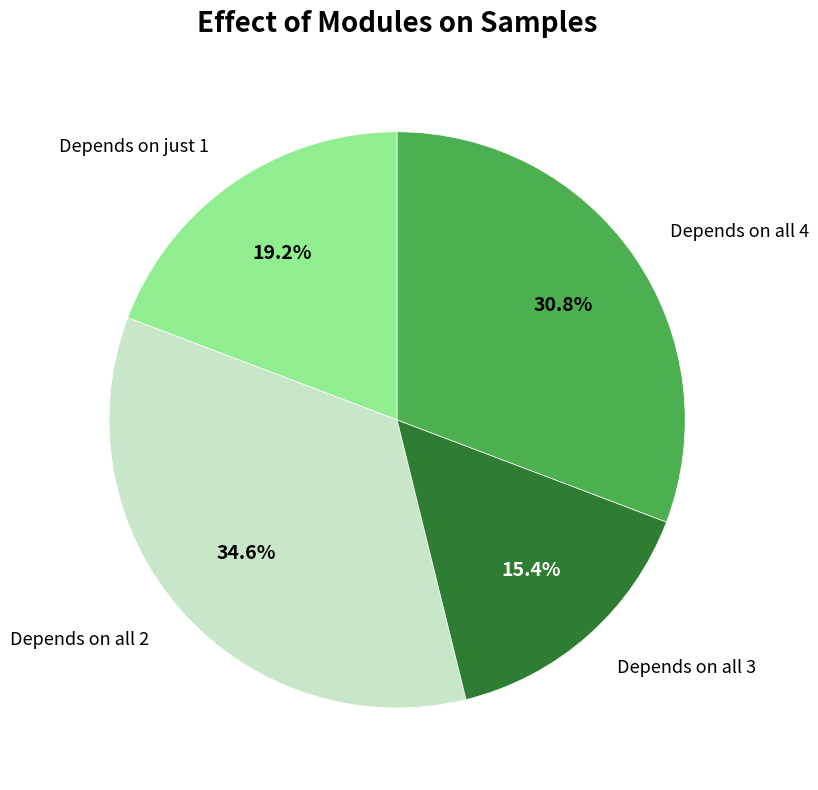

Is there any slice that represents more than half of the pie?

No